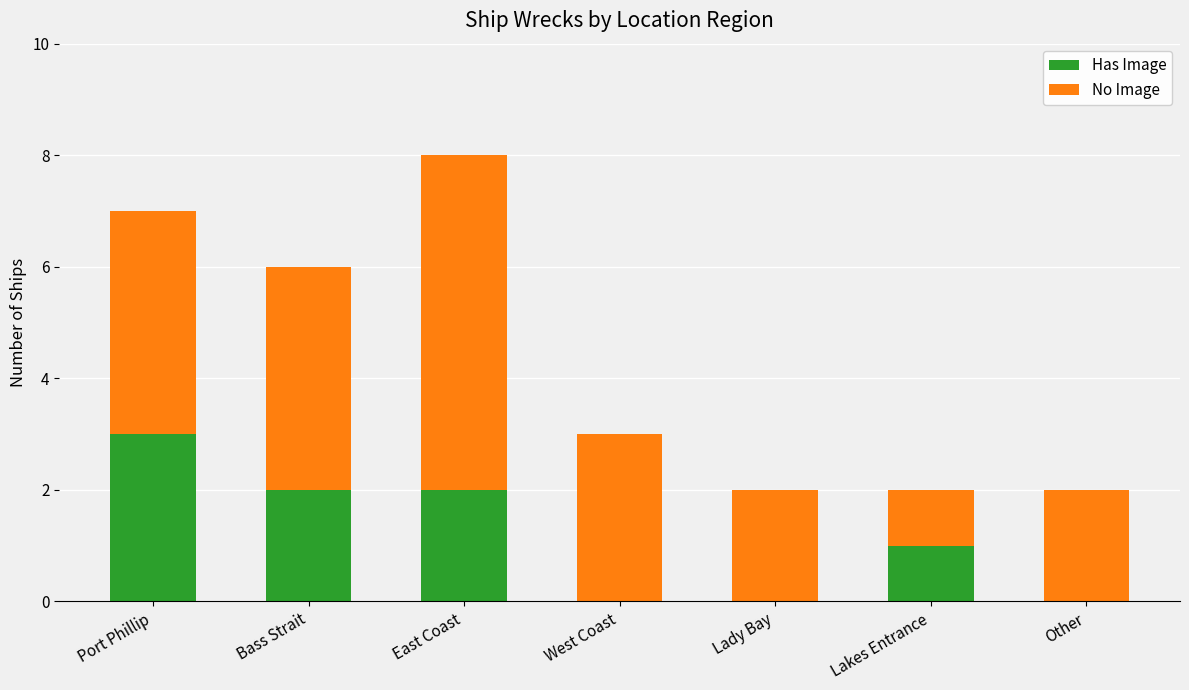

What is the highest value of the Has Image series?

3